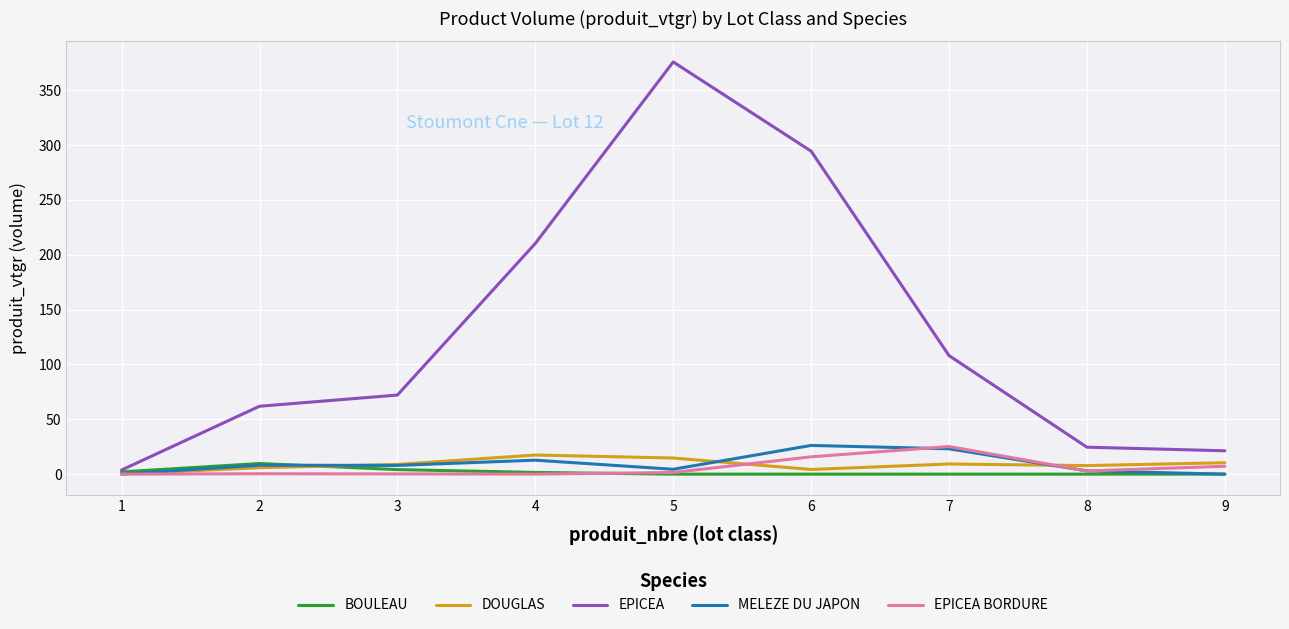

Which series has the largest total across all categories?

EPICEA